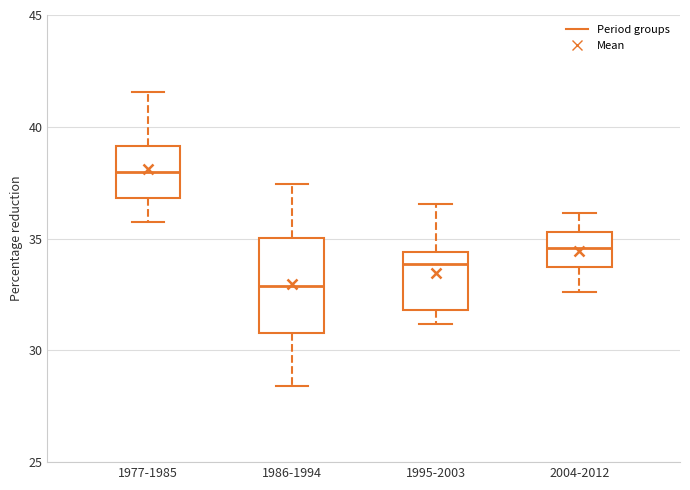

Reading left to right, read every box against the y-axis: the position of its median line, the range the box covers, and the ends of its whiskers. The values are not printed on the chart, so give them approximately, as read against the axis.

1977-1985: median 38.0, box 37.0 to 39.0, whiskers 35.5 to 41.5
1986-1994: median 33.0, box 31.0 to 35.0, whiskers 28.5 to 37.5
1995-2003: median 34.0, box 32.0 to 34.5, whiskers 31.0 to 36.5
2004-2012: median 34.5, box 33.5 to 35.5, whiskers 32.5 to 36.0